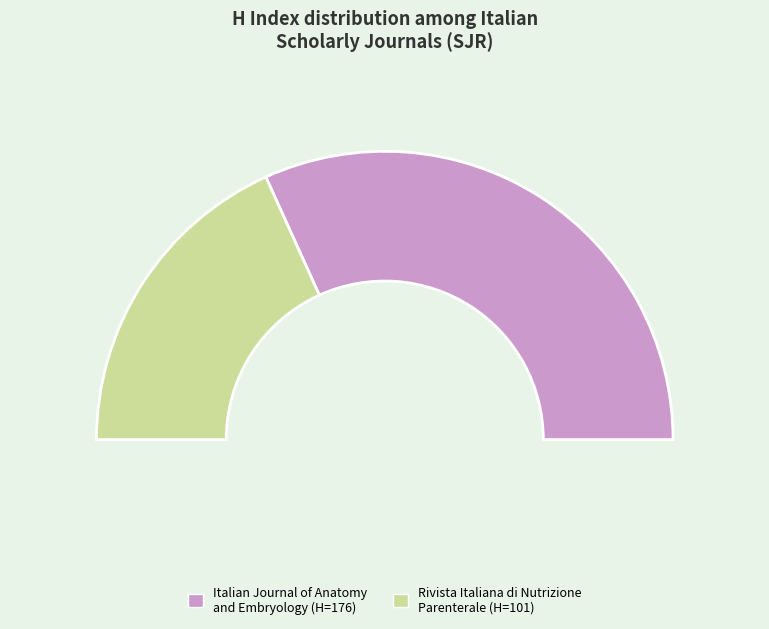

Is it true that Rivista Italiana di Nutrizione Parenterale is 0% of the pie?

True